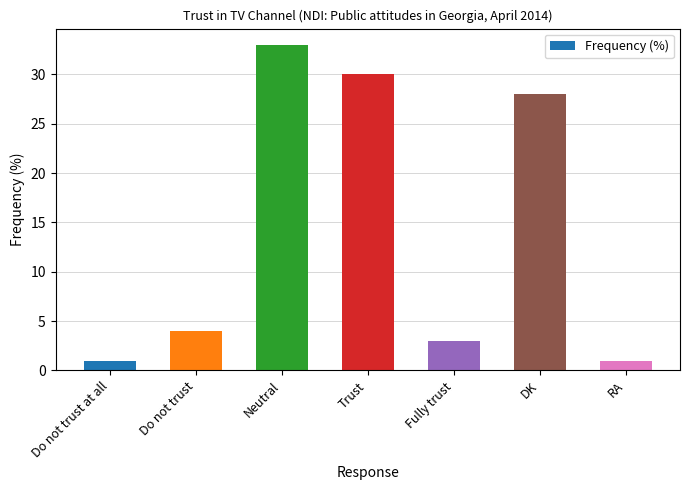

Is it true that the value at RA is 1?

True